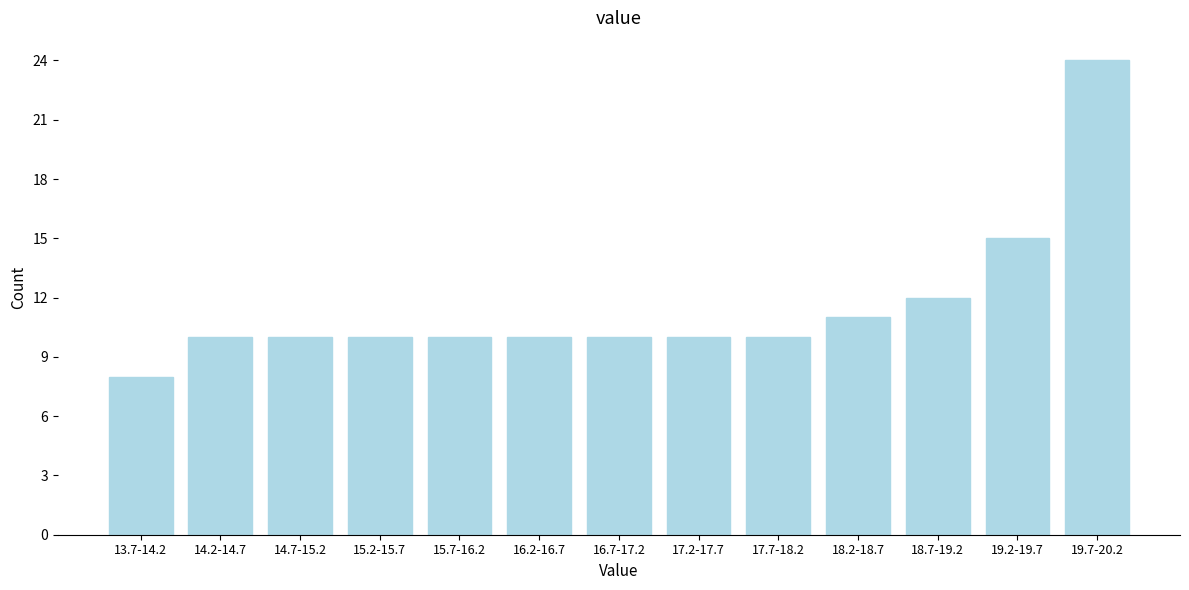

Reading right to left, what are all the values shown in this chart?

19.7-20.2=24	19.2-19.7=15	18.7-19.2=12	18.2-18.7=11	17.7-18.2=10	17.2-17.7=10	16.7-17.2=10	16.2-16.7=10	15.7-16.2=10	15.2-15.7=10	14.7-15.2=10	14.2-14.7=10	13.7-14.2=8